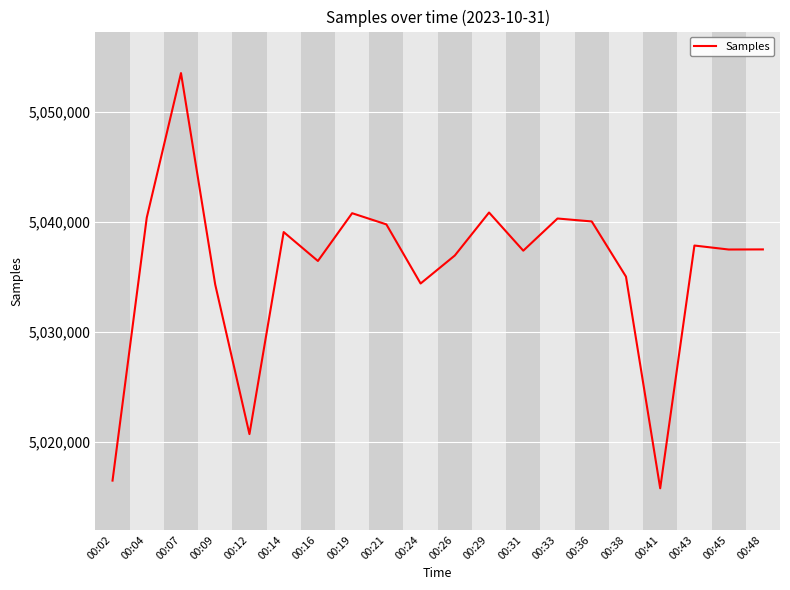

What is the ratio of the value at 00:43 to the value at 00:16?

1.0